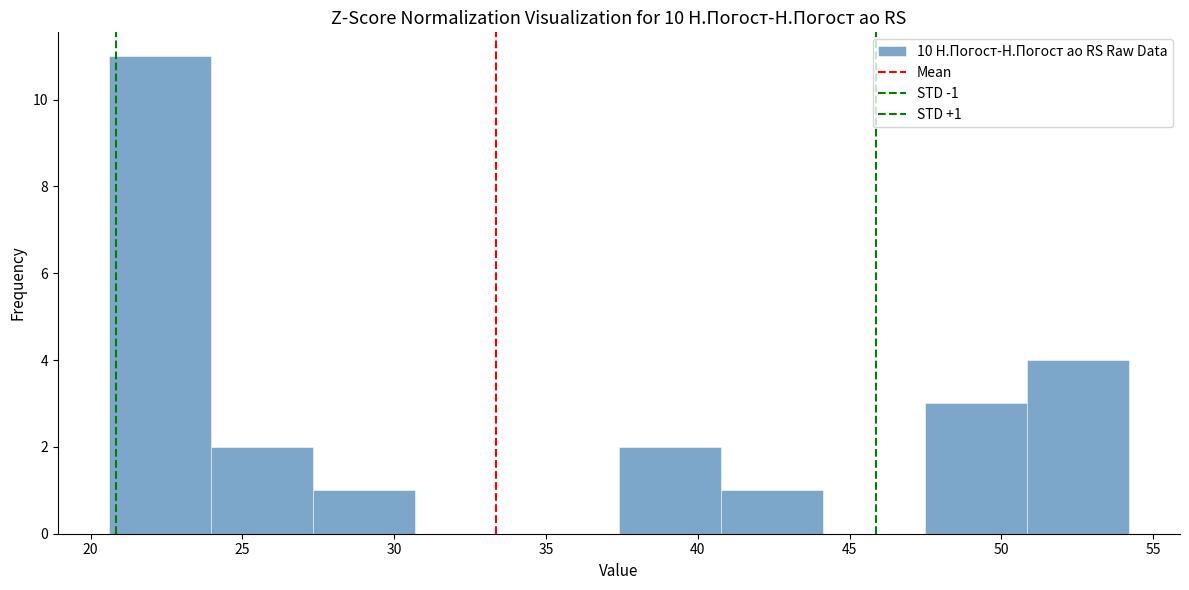

Over which range of the x-axis is the bar tallest?

20.5 to 24.0